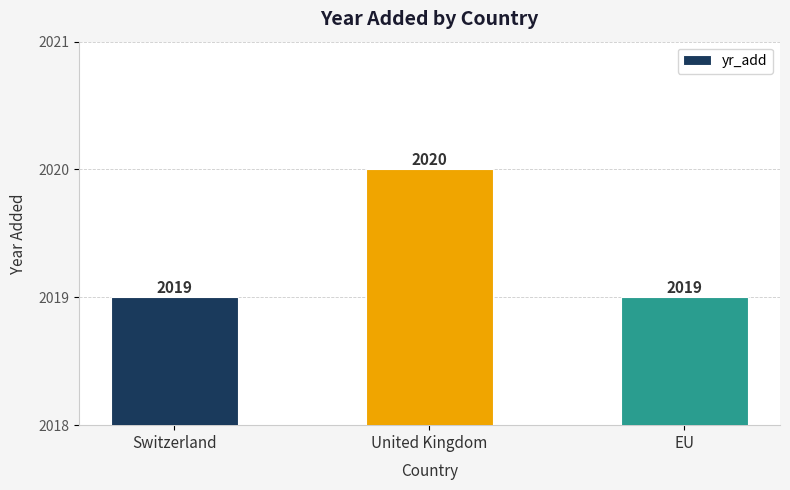

Reading left to right, list all the values displayed in this chart.

2019	2020	2019